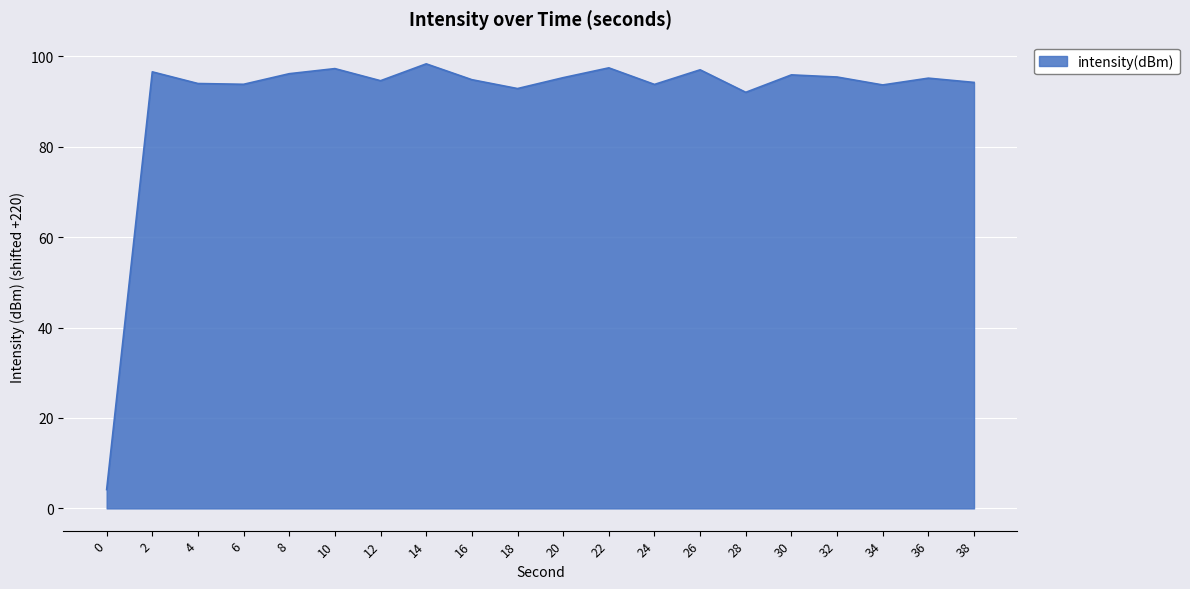

What is the sum of all values?

1812.8